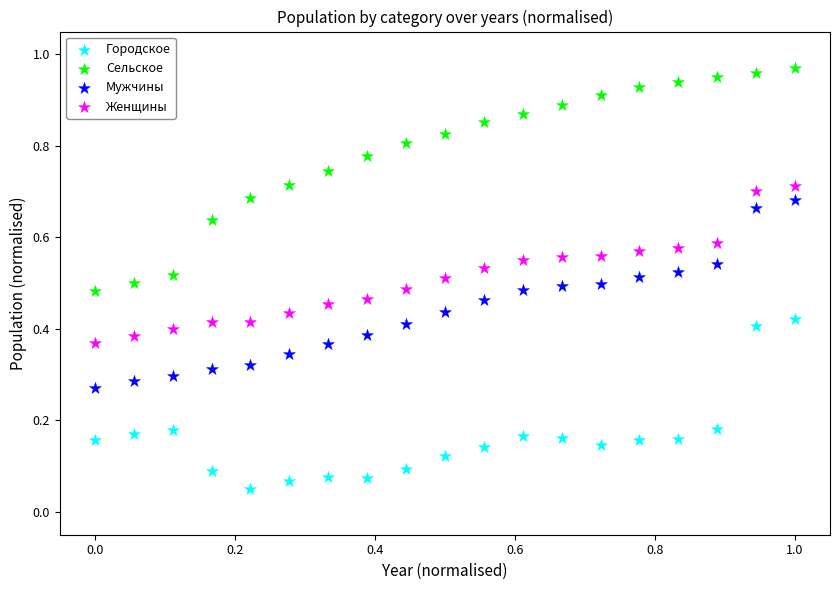

Which series has the largest Y range (max minus min)?

Сельское